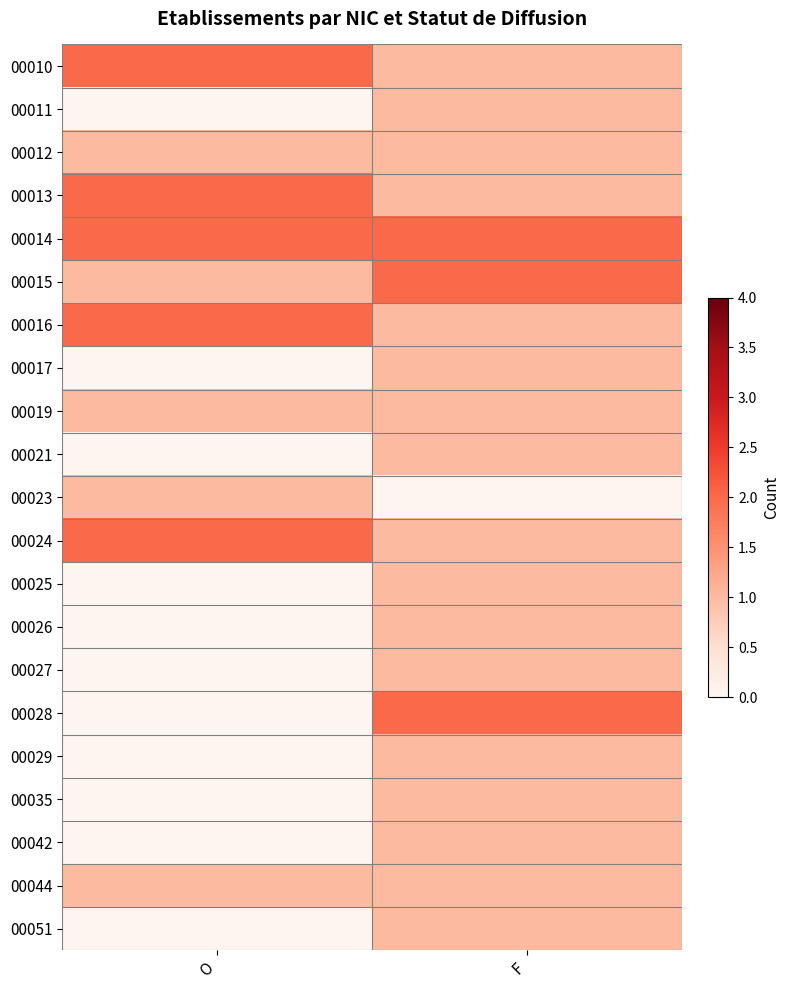

At how many categories does at least one series exceed 1?

2